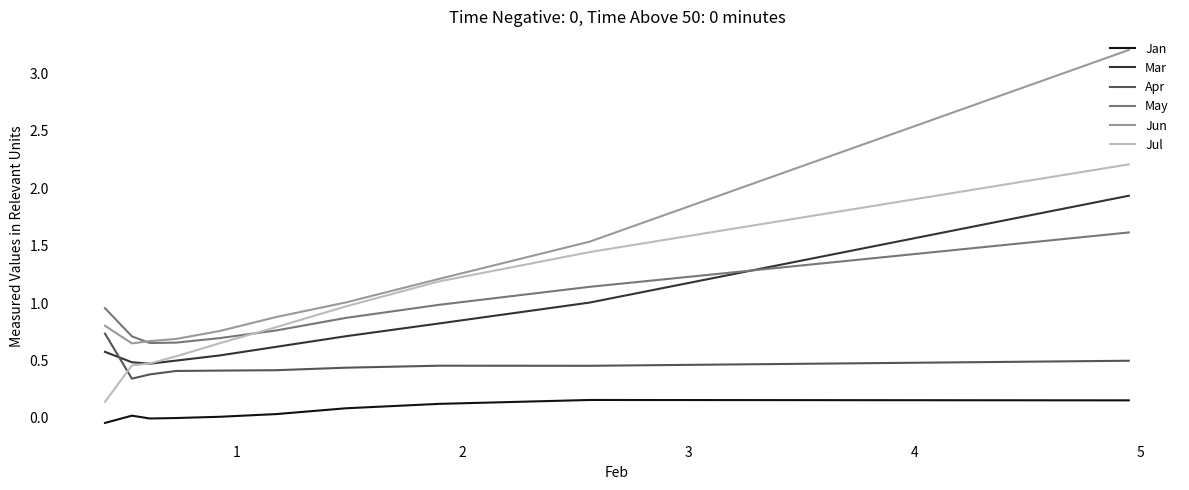

What is the maximum value shown in the chart?

3.2